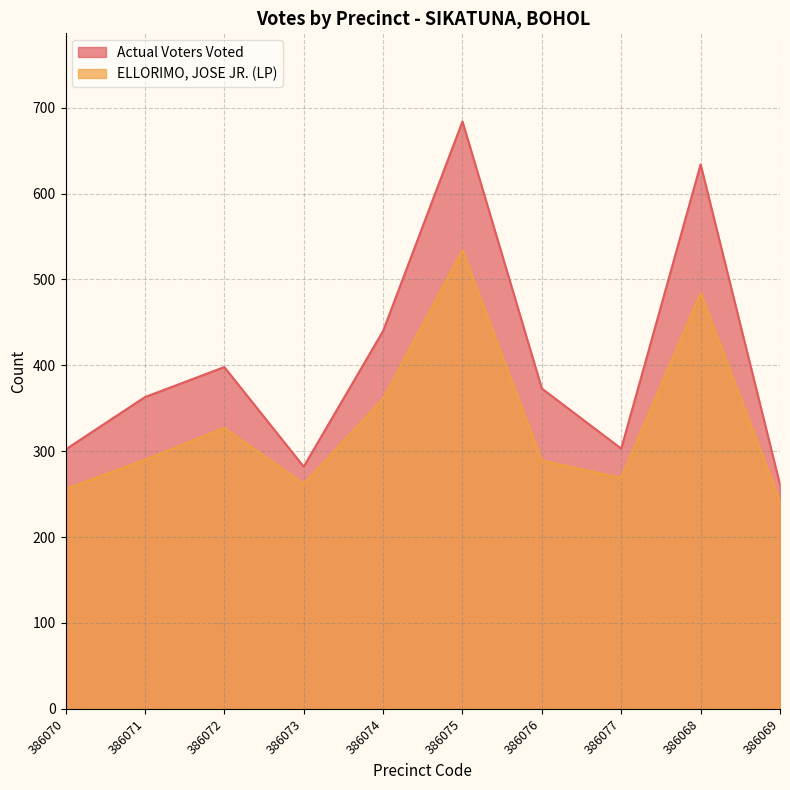

Which series changed the most between 386074 and 386077?

Actual Voters Voted